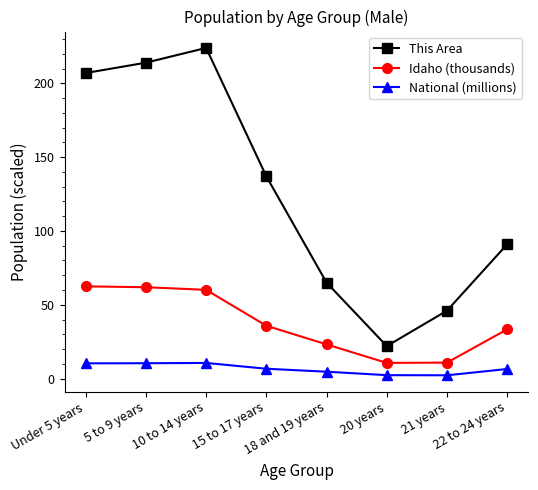

The value of Idaho (thousands) at 10 to 14 years is 60.1. True or false?

True